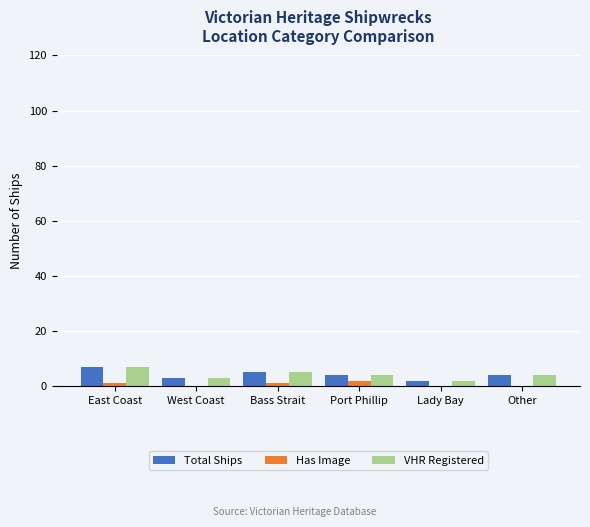

What is the maximum value for VHR Registered?

7